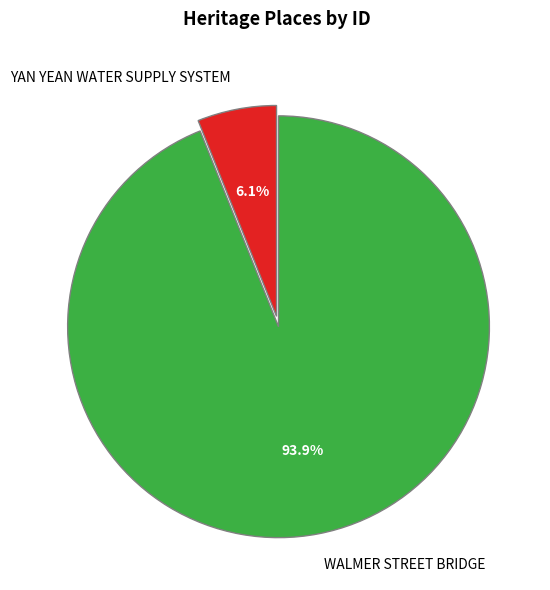

Rank the categories by value from lowest to highest.

YAN YEAN WATER SUPPLY SYSTEM, WALMER STREET BRIDGE